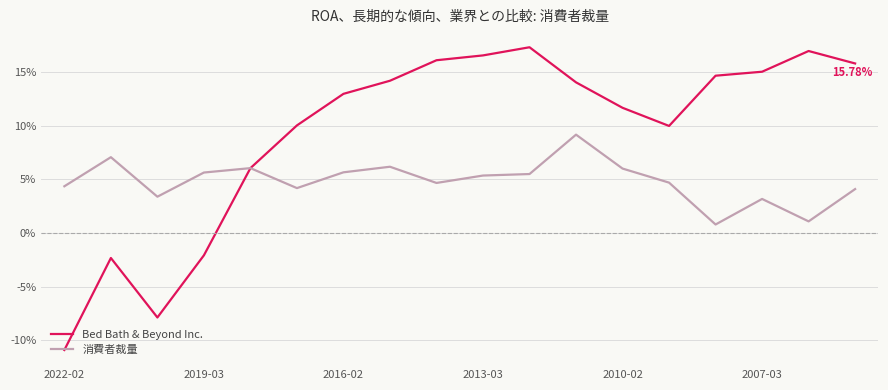

What are all the series names shown in the legend?

Bed Bath & Beyond Inc., 消費者裁量